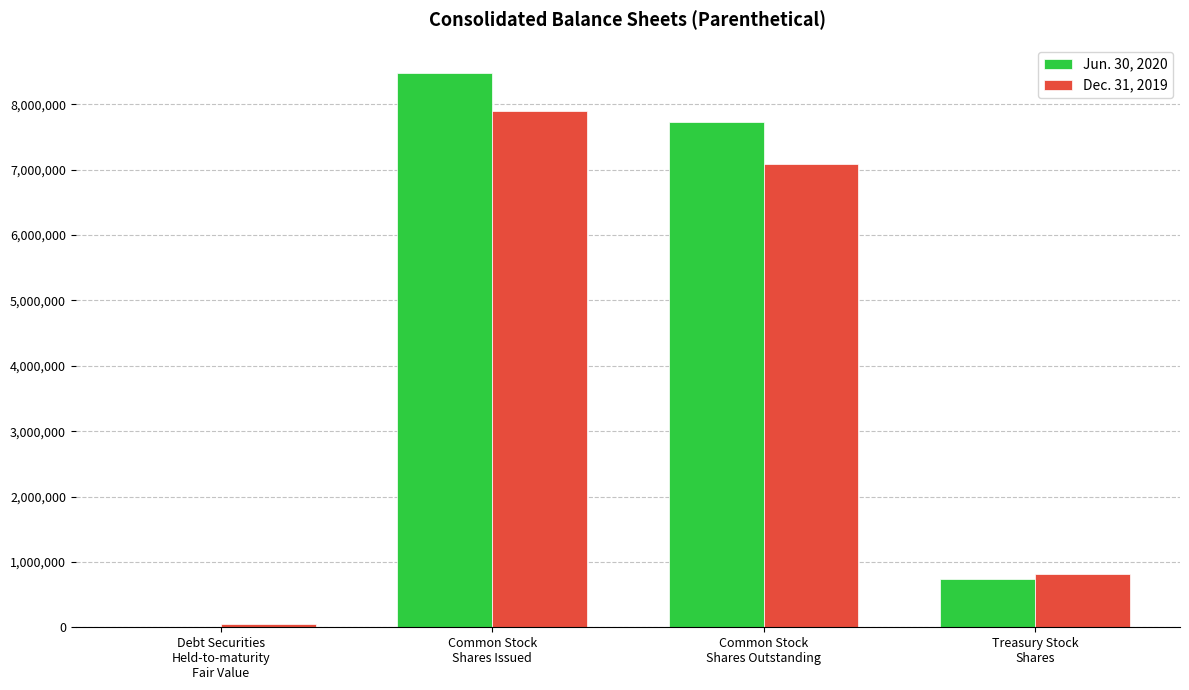

Between Common Stock
Shares Issued and Treasury Stock
Shares, which series saw the biggest shift?

Jun. 30, 2020